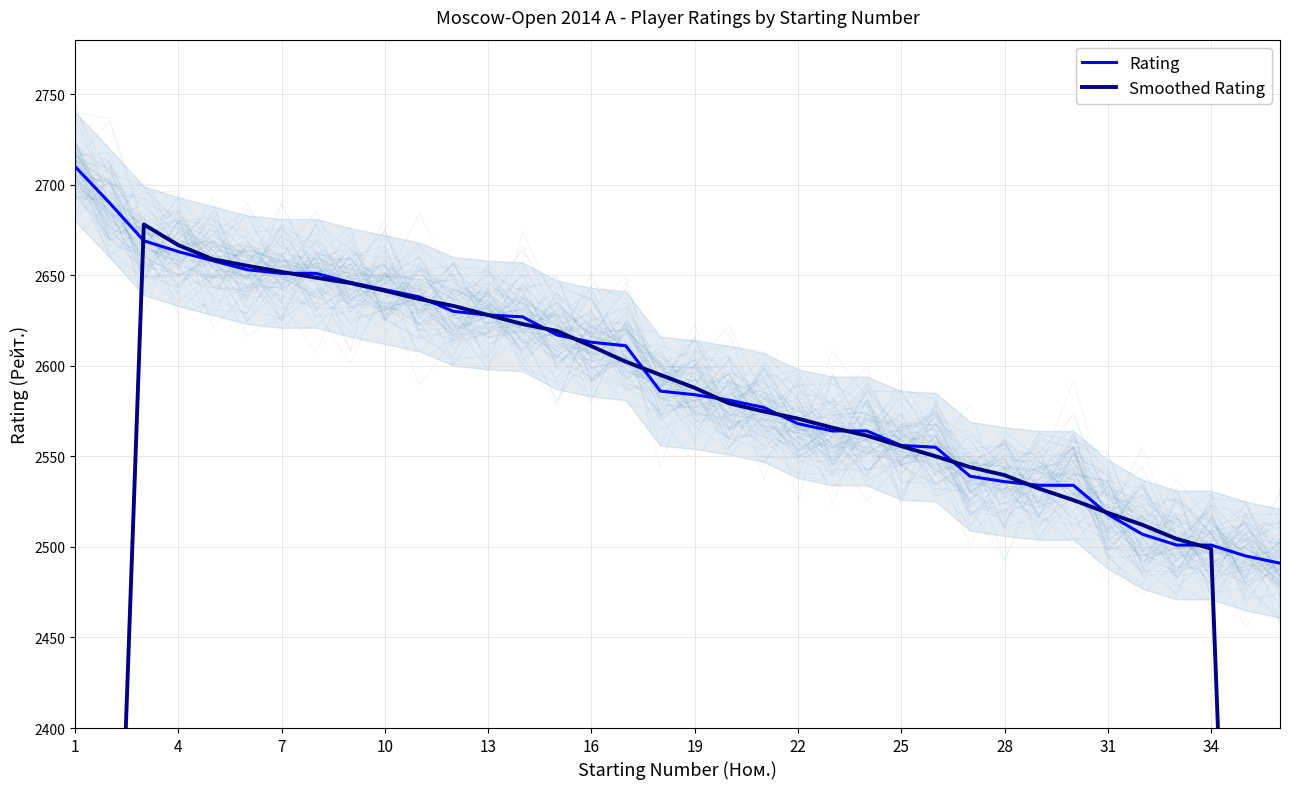

What is the highest value of the Rating series?

2710